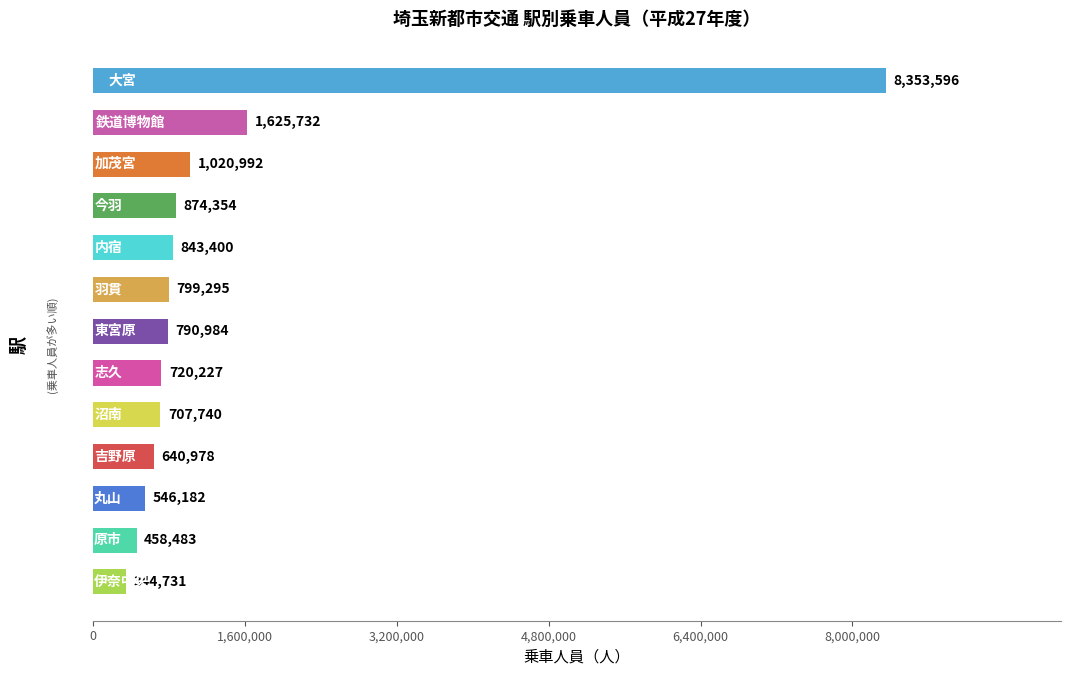

What is the smallest value displayed?

344731